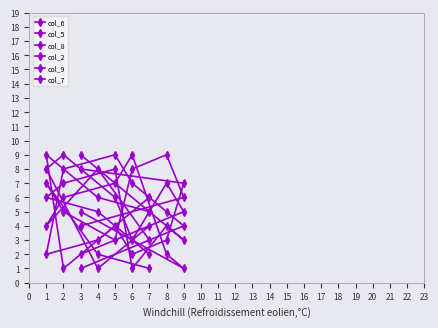

In col_5, how many points are lower than both neighbors (excluding endpoints)?

2